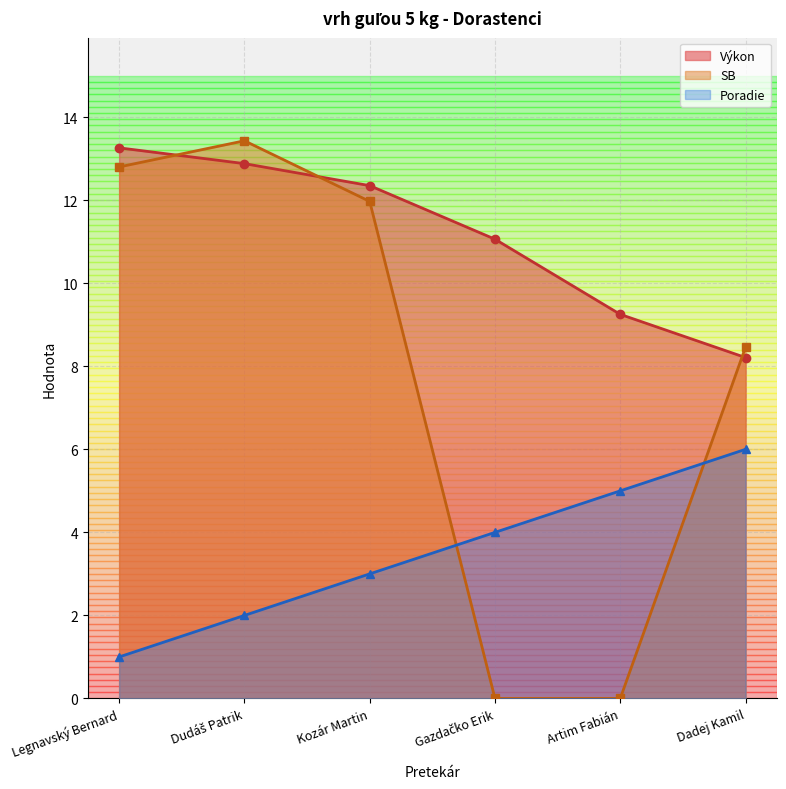

True or false: Poradie has more than 2 points higher than both neighbors.

False